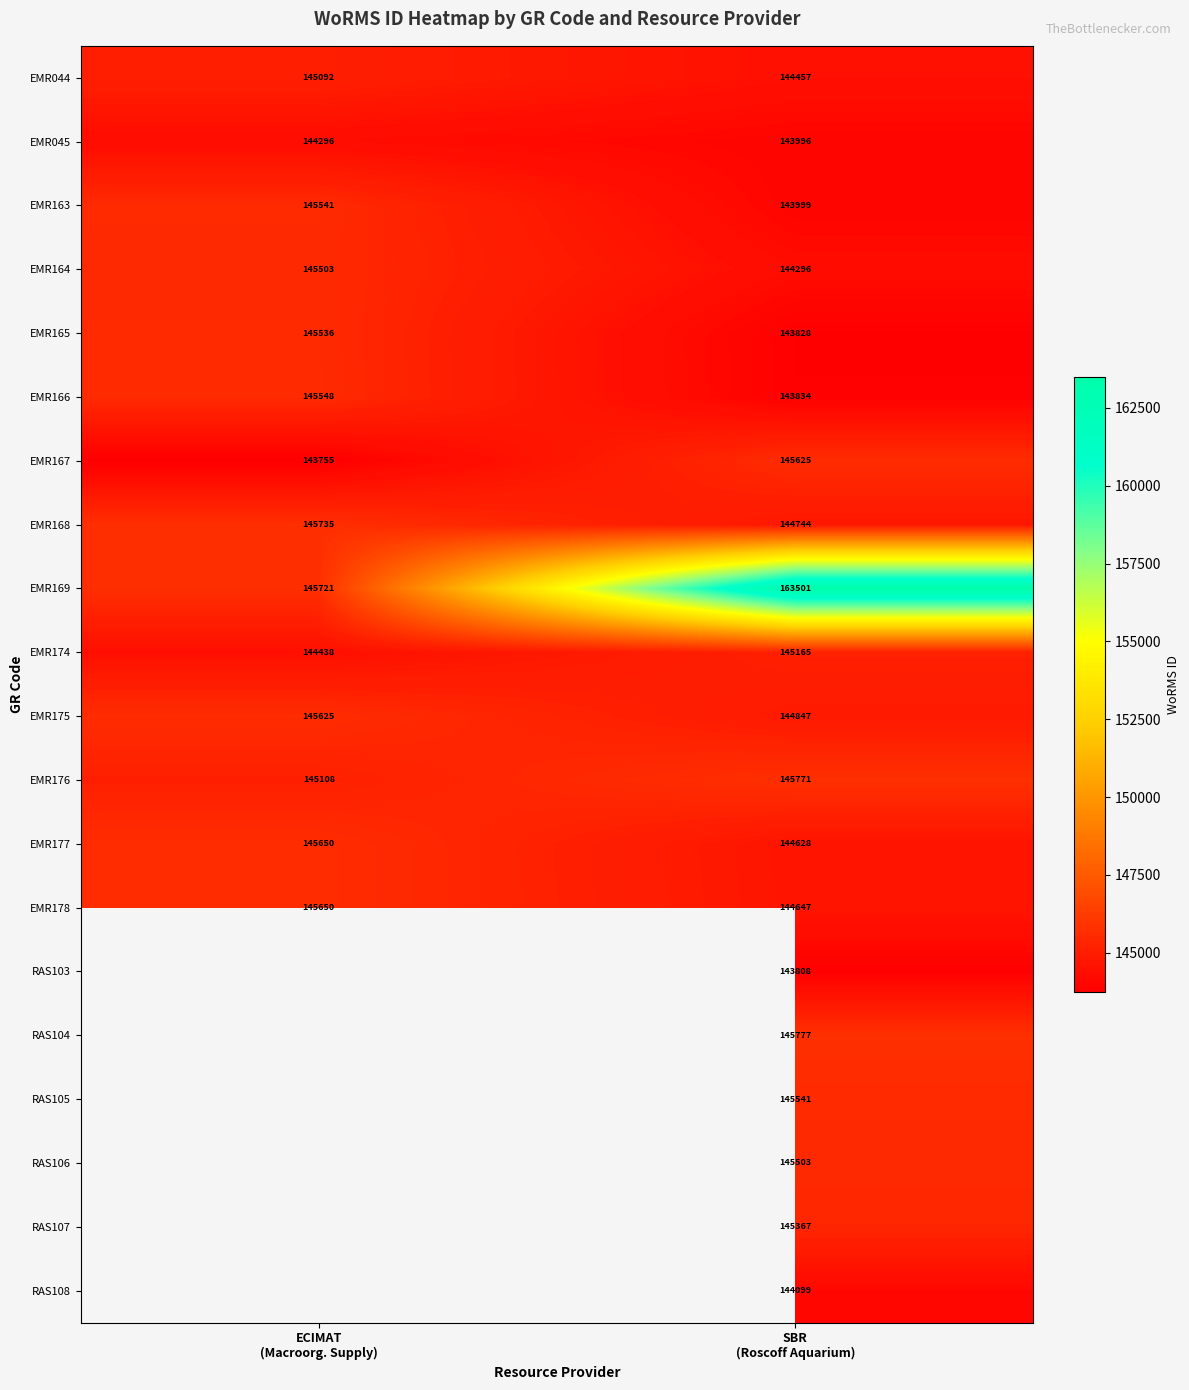

What is the sum of all EMR167 values?

289380